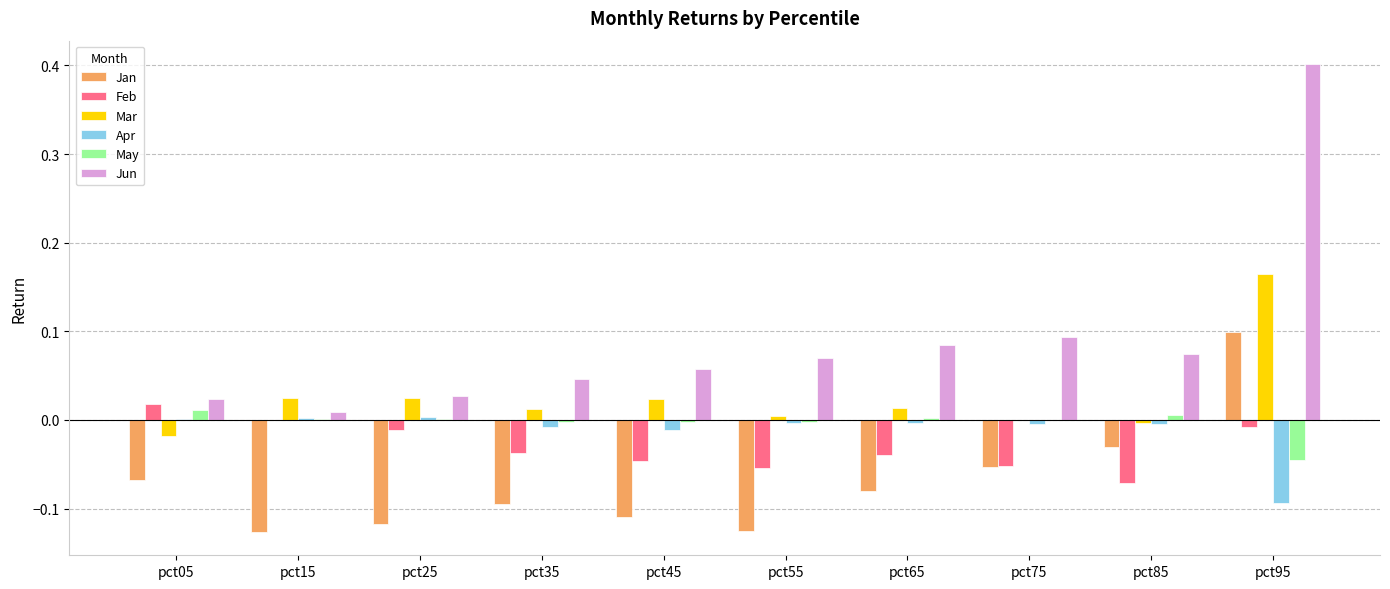

What is the maximum value shown in the chart?

0.4